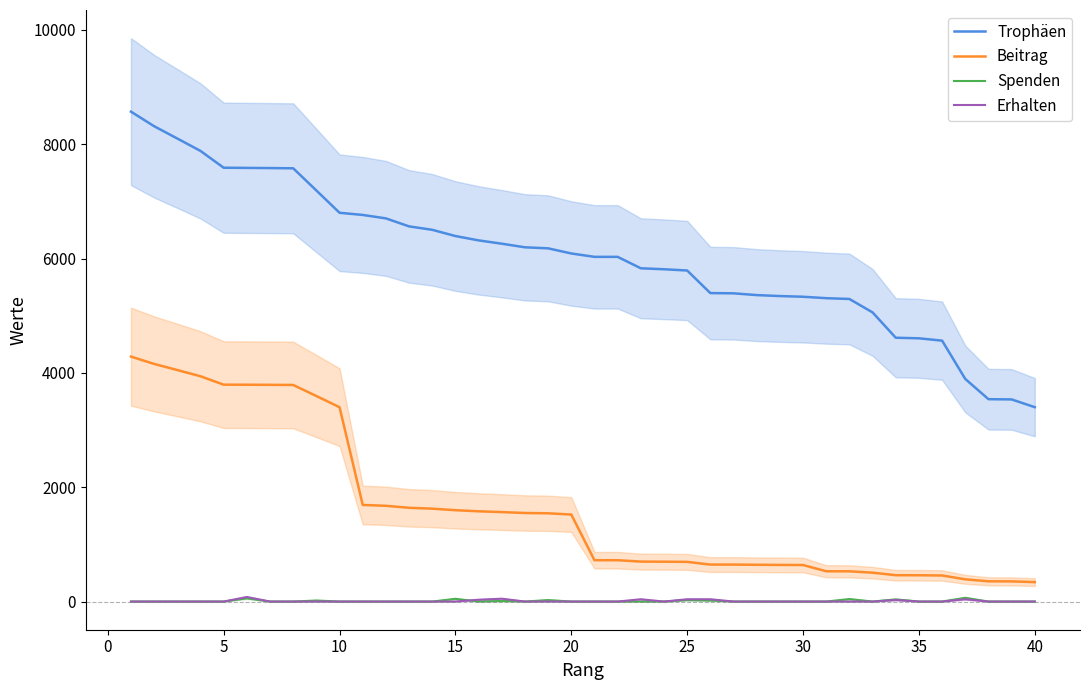

Is this an area chart (filled region under the line)?

No